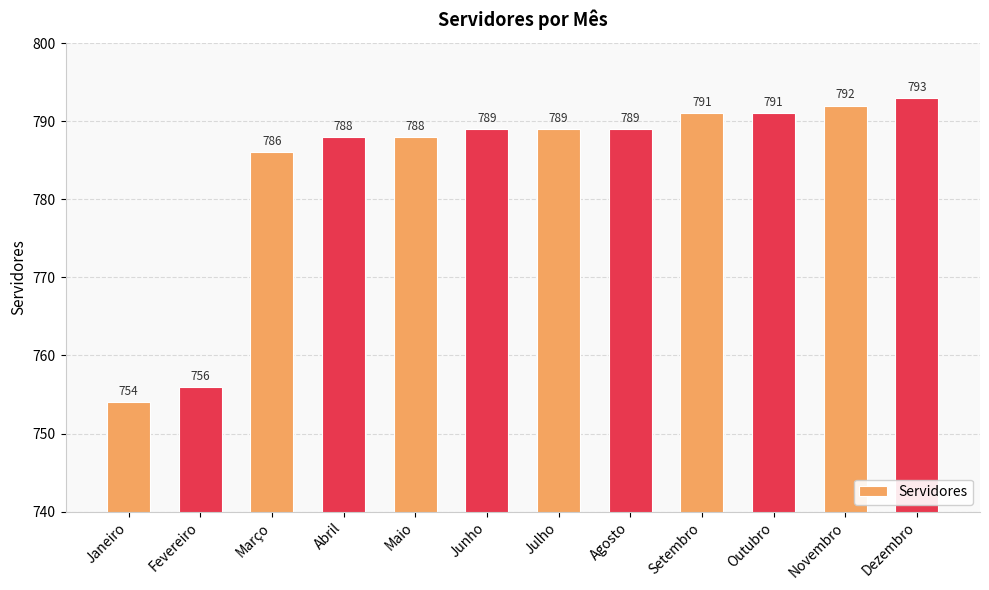

Which label corresponds to the smallest value in the chart?

Janeiro